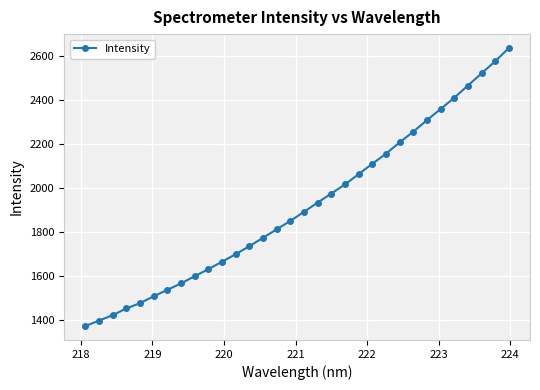

What is the value of the 26th point from the left?

2307.7